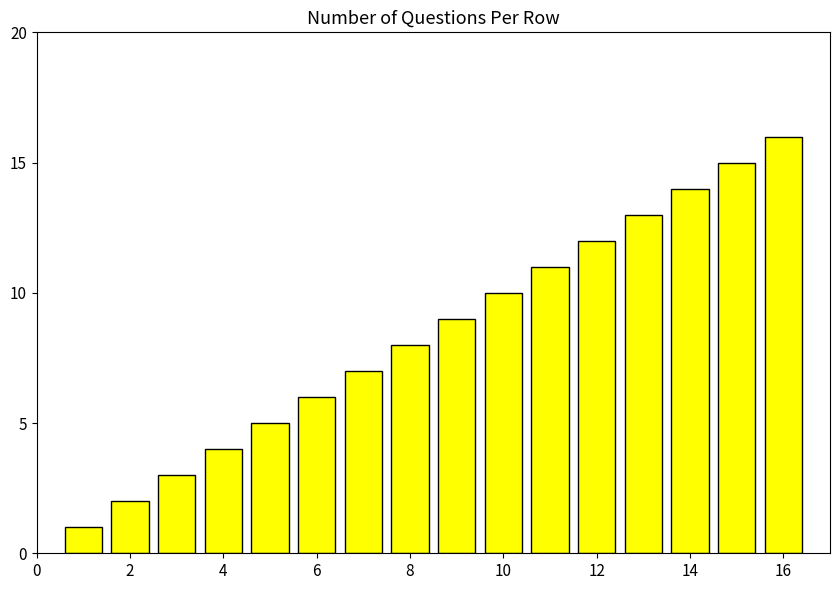

Count the number of data series in this chart.

1